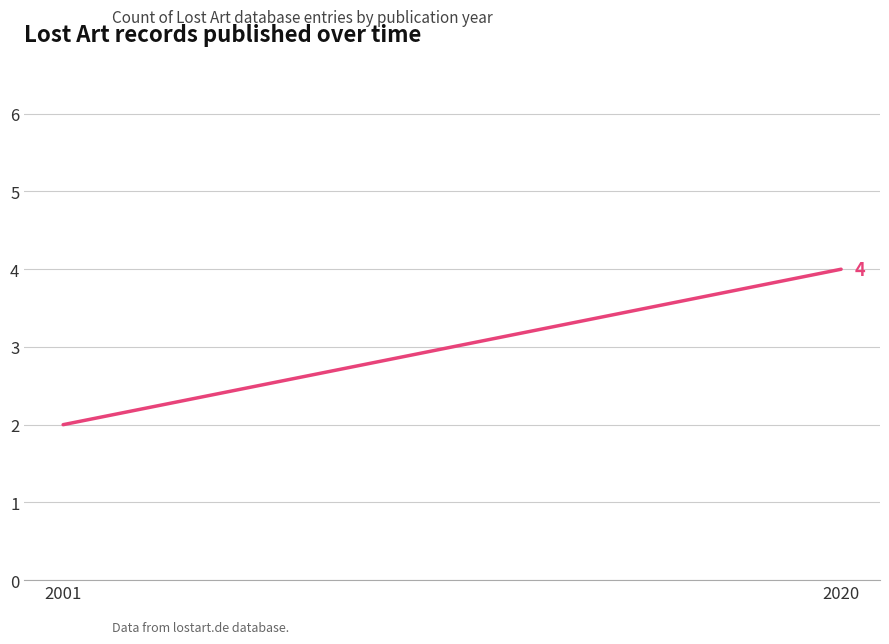

Count the values in the range 2 to 4.

2